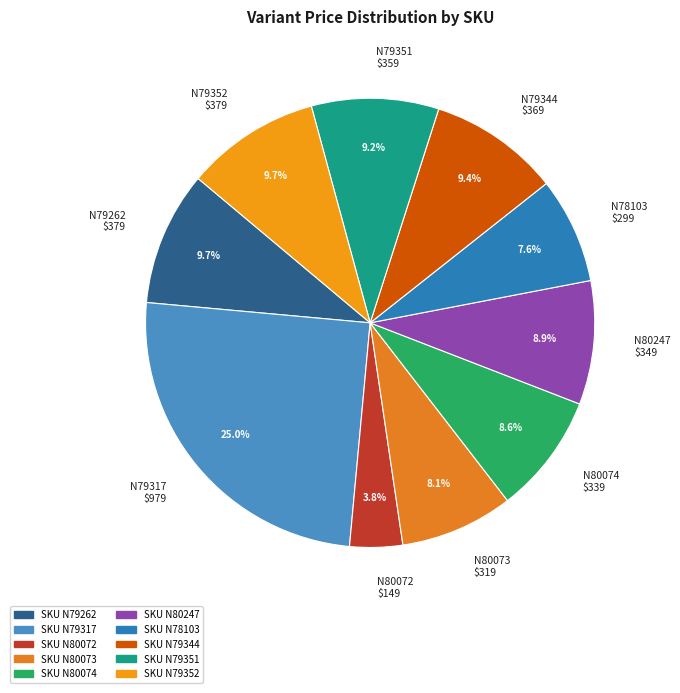

How many slices are in this pie chart?

10